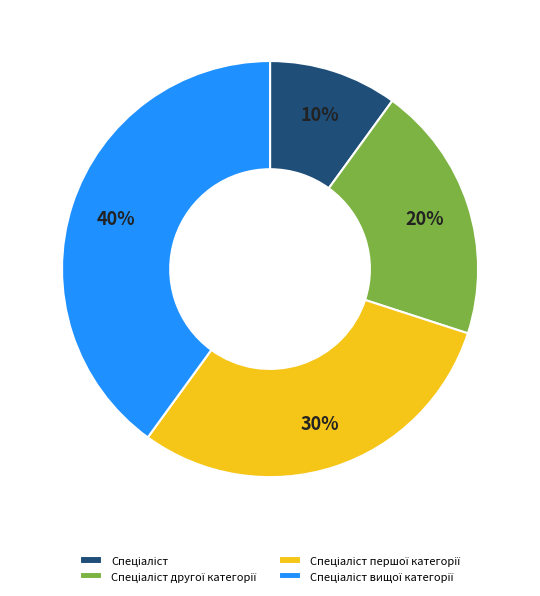

Does any single category account for the majority?

No